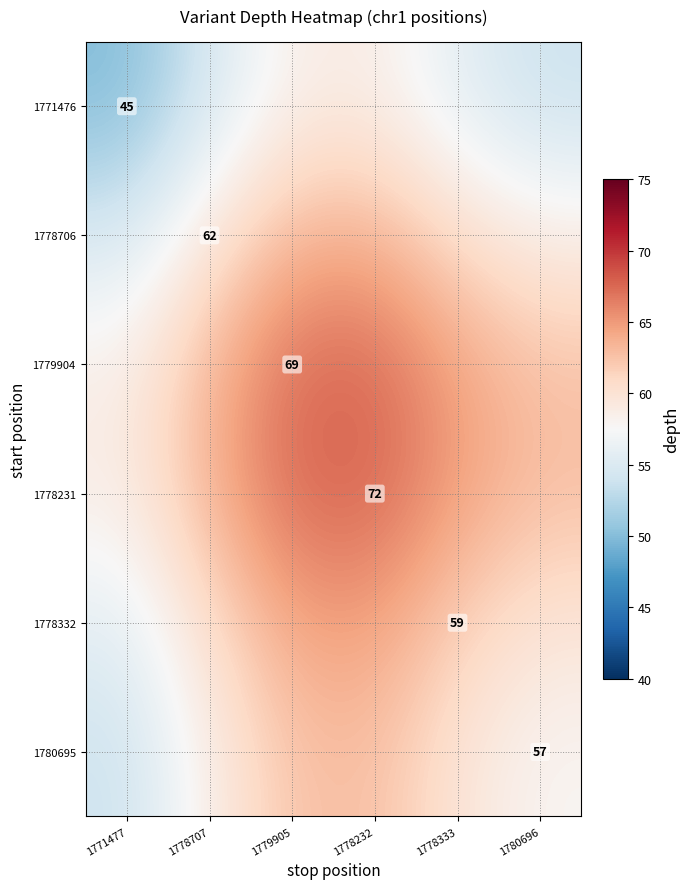

The value of 1780695 at 1778232 is 62.8. True or false?

True